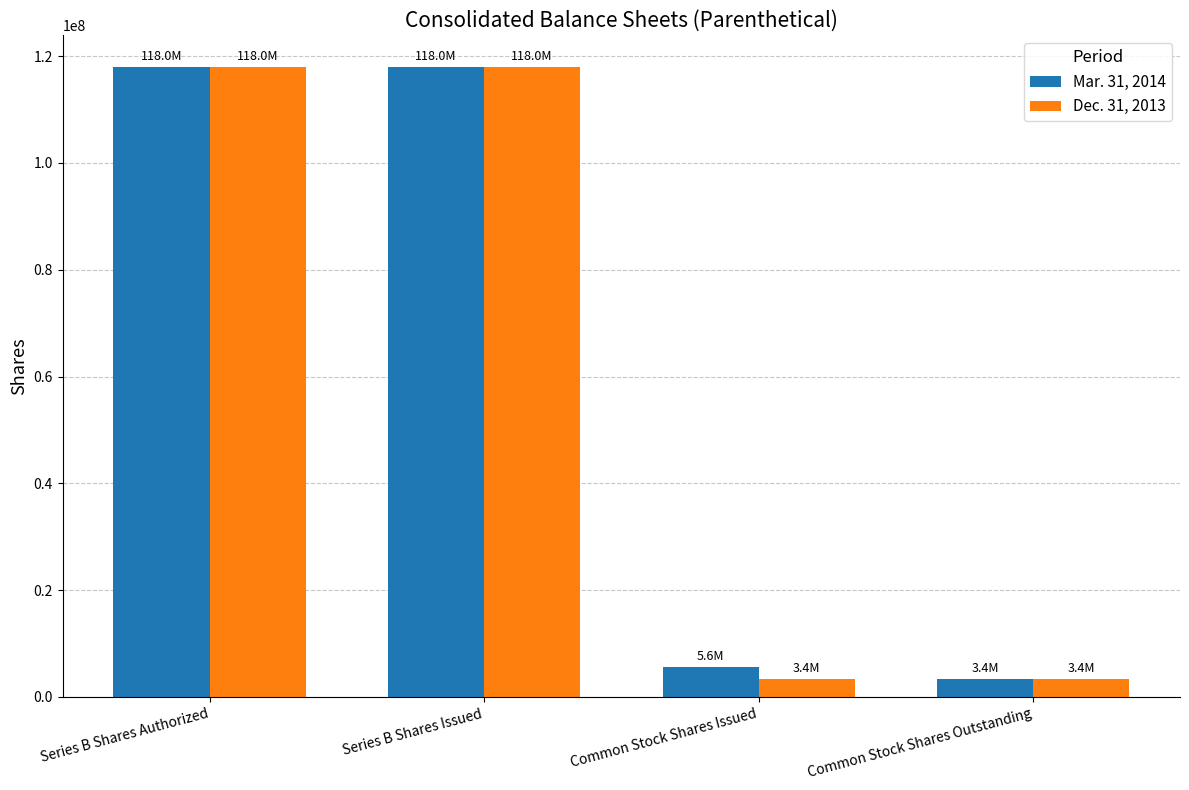

At how many categories does at least one series exceed 88879283?

2